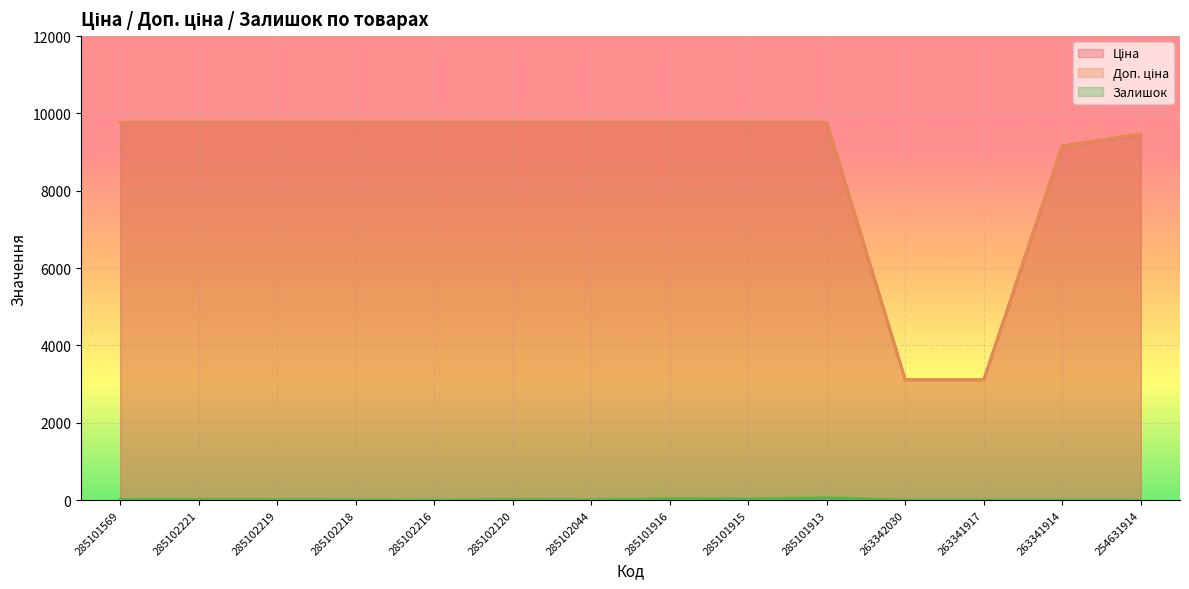

What is the difference between the maximum and minimum values in the Доп. ціна series?

6651.4